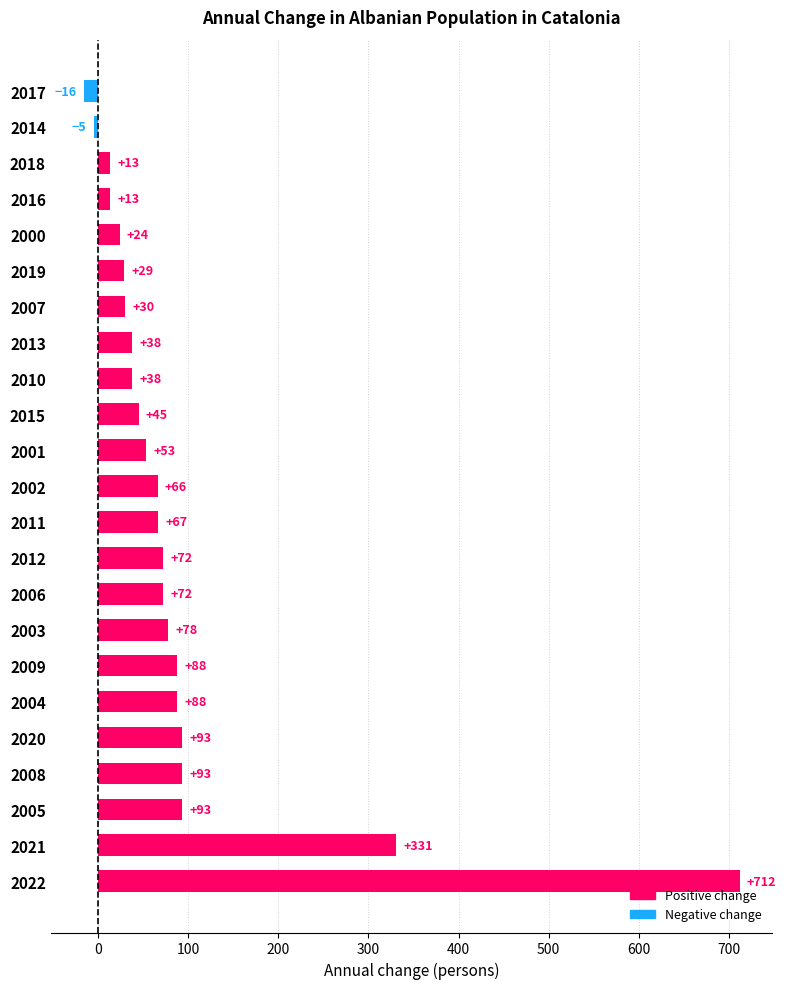

What is the maximum value shown in the chart?

712